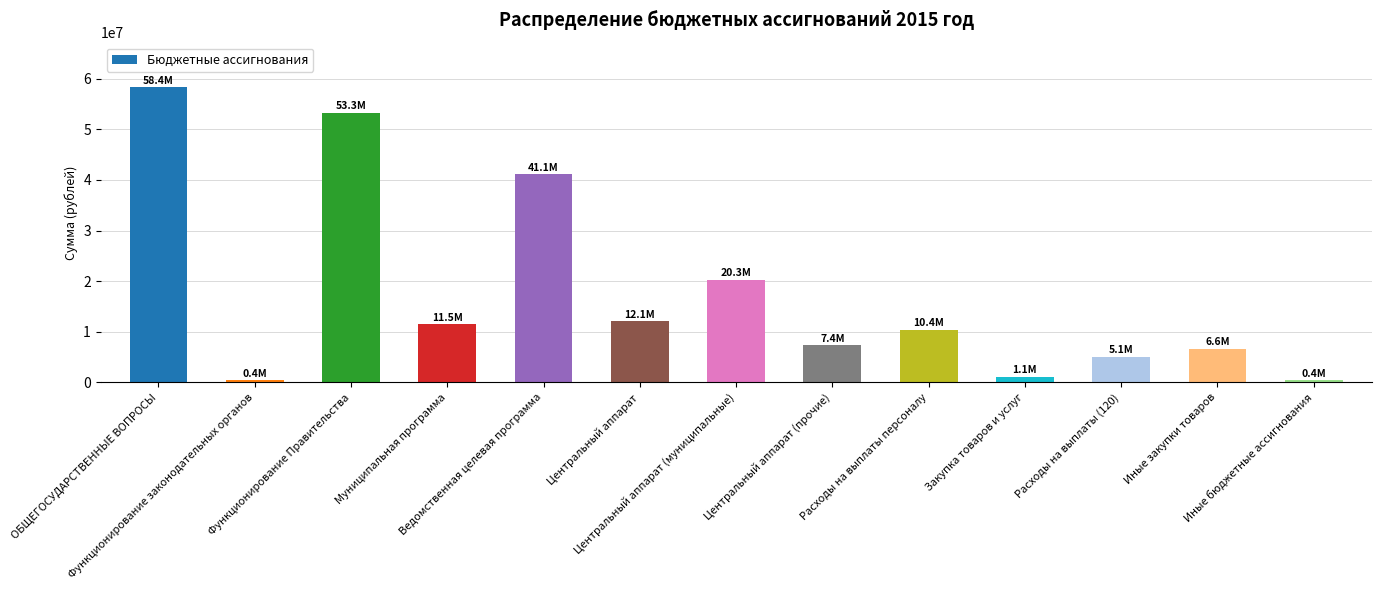

How many bars are there in total?

13